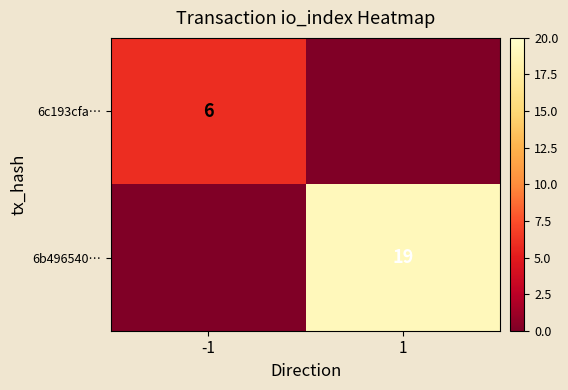

What is the spread (max minus min) of values at -1?

6